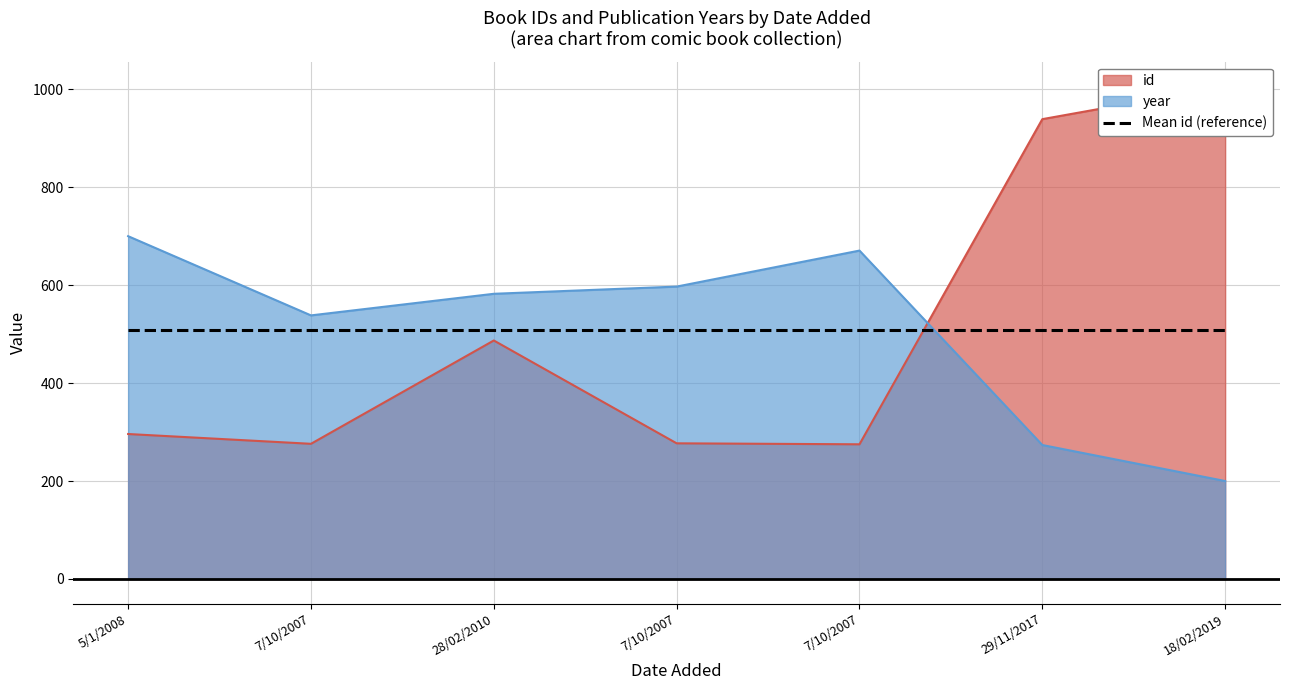

Is the value of year at 18/02/2019 greater than the value of id at 29/11/2017?

No